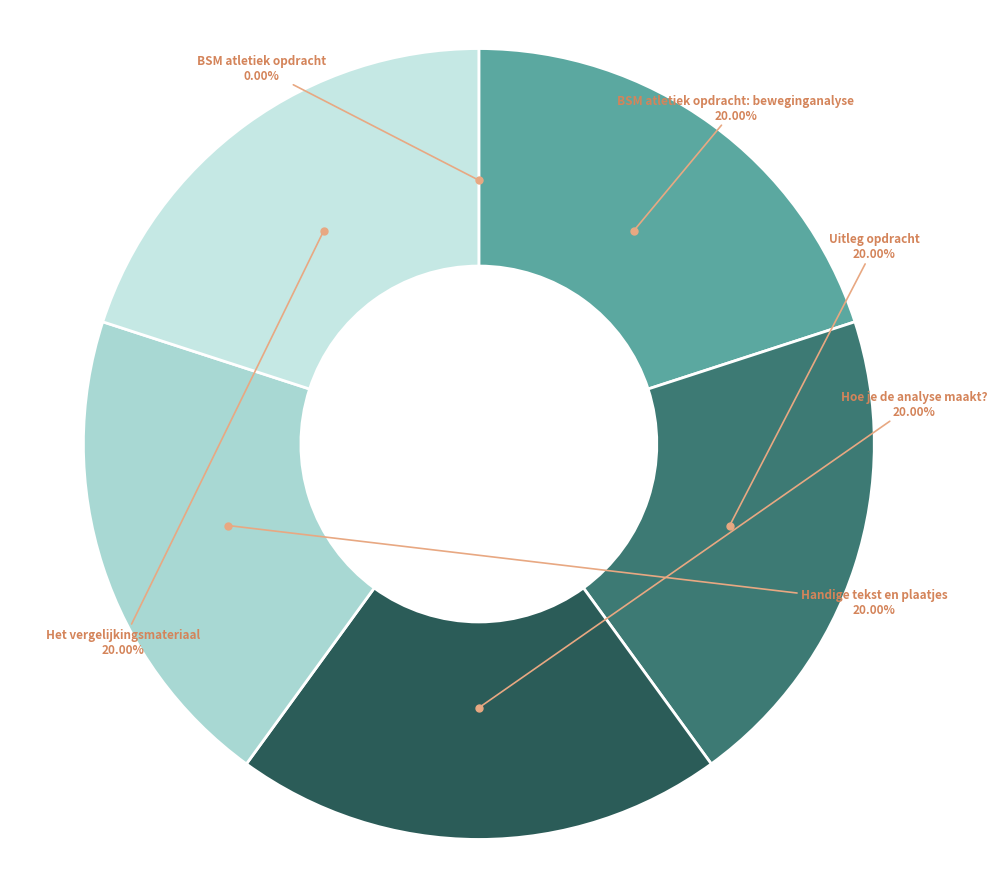

Is the sum of Hoe je de analyse maakt? and Uitleg opdracht greater than half?

No